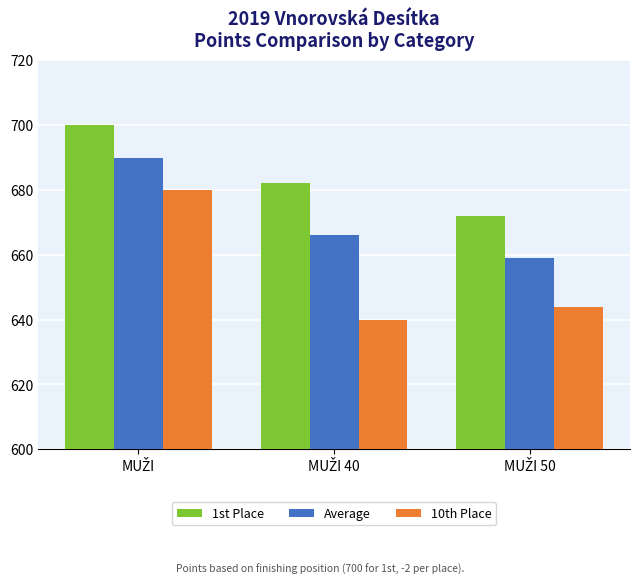

At how many categories does at least one series exceed 666?

3